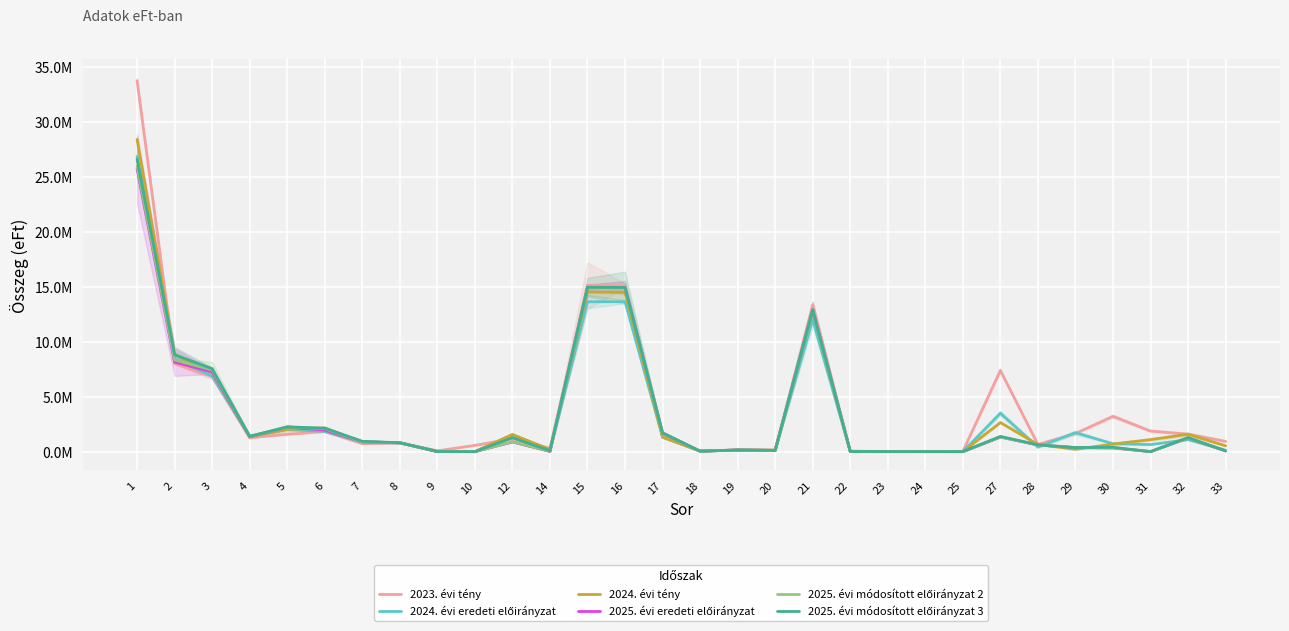

True or false: 2025. évi módosított előirányzat 3 and 2025. évi eredeti előirányzat intersect in this chart.

False